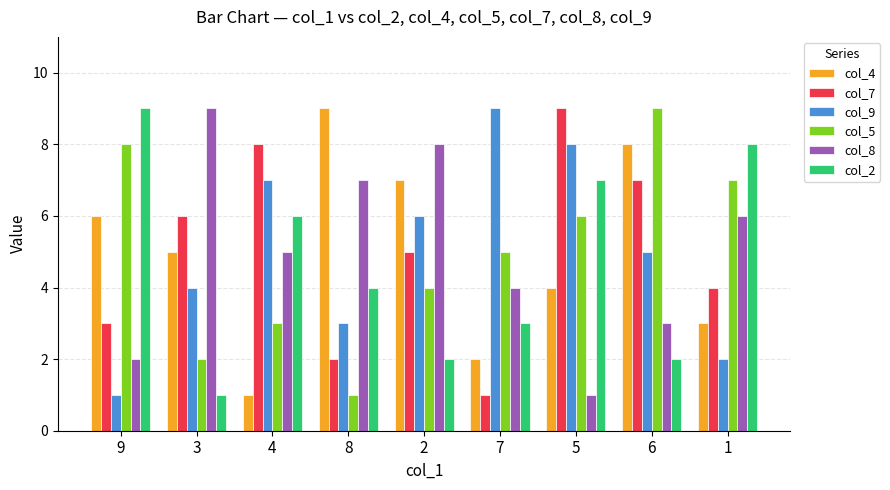

What is the greatest value displayed?

9